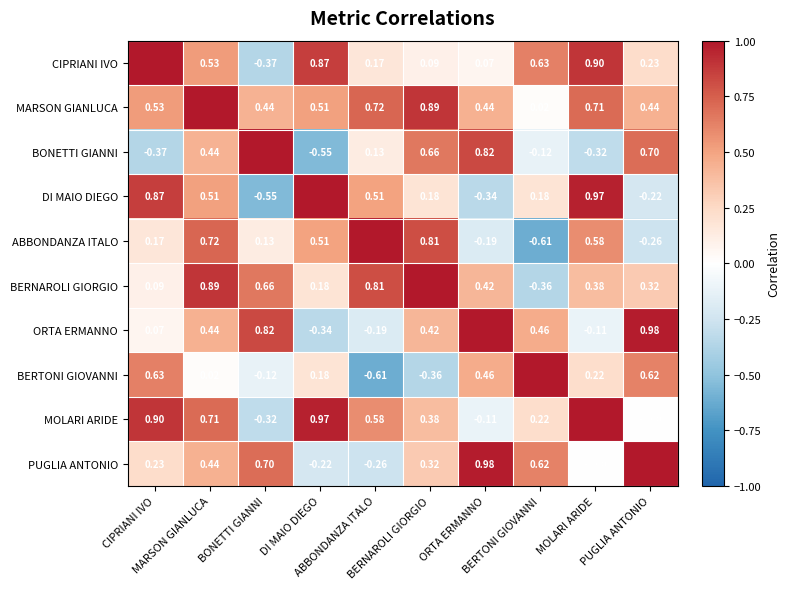

What is the difference between the second highest and minimum values in the MARSON GIANLUCA series?

0.9